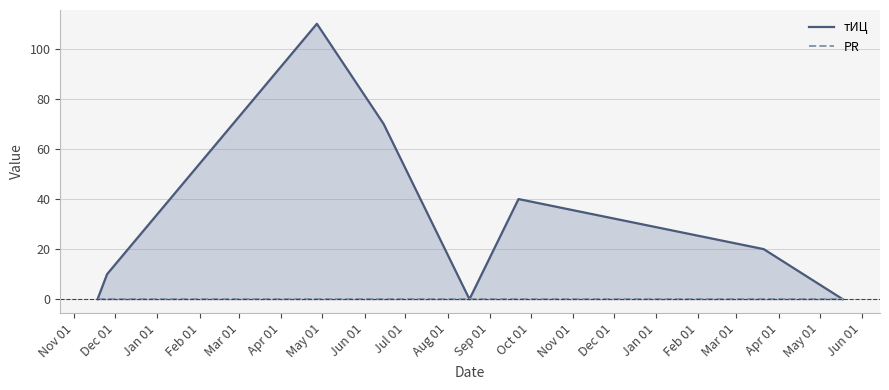

Rank the series at Jun 01 from lowest to highest value.

тИЦ, PR